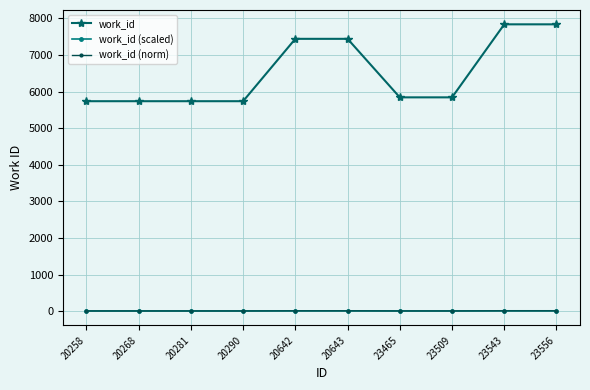

What is the difference between the work_id (scaled) values at 23465 and 20643?

2.7